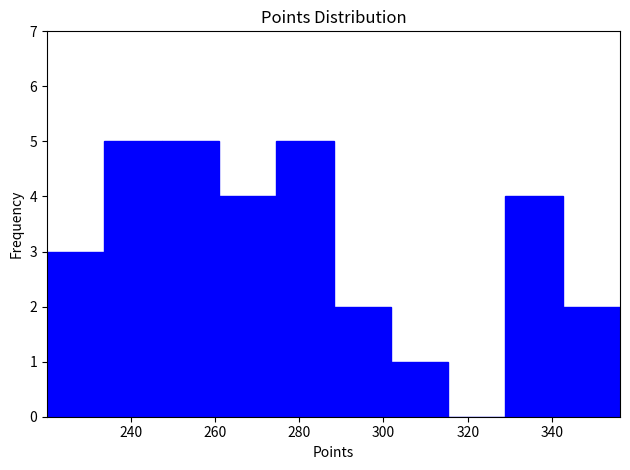

Reading left to right, list every bar in this chart as the range it spans on the x-axis followed by its height. Neither the bar edges nor the heights are printed on the chart, so give them approximately, as read against the axes.

220 to 234: 3
234 to 248: 5
248 to 260: 5
260 to 274: 4
274 to 288: 5
288 to 302: 2
302 to 316: 1
316 to 328: 0
328 to 342: 4
342 to 356: 2